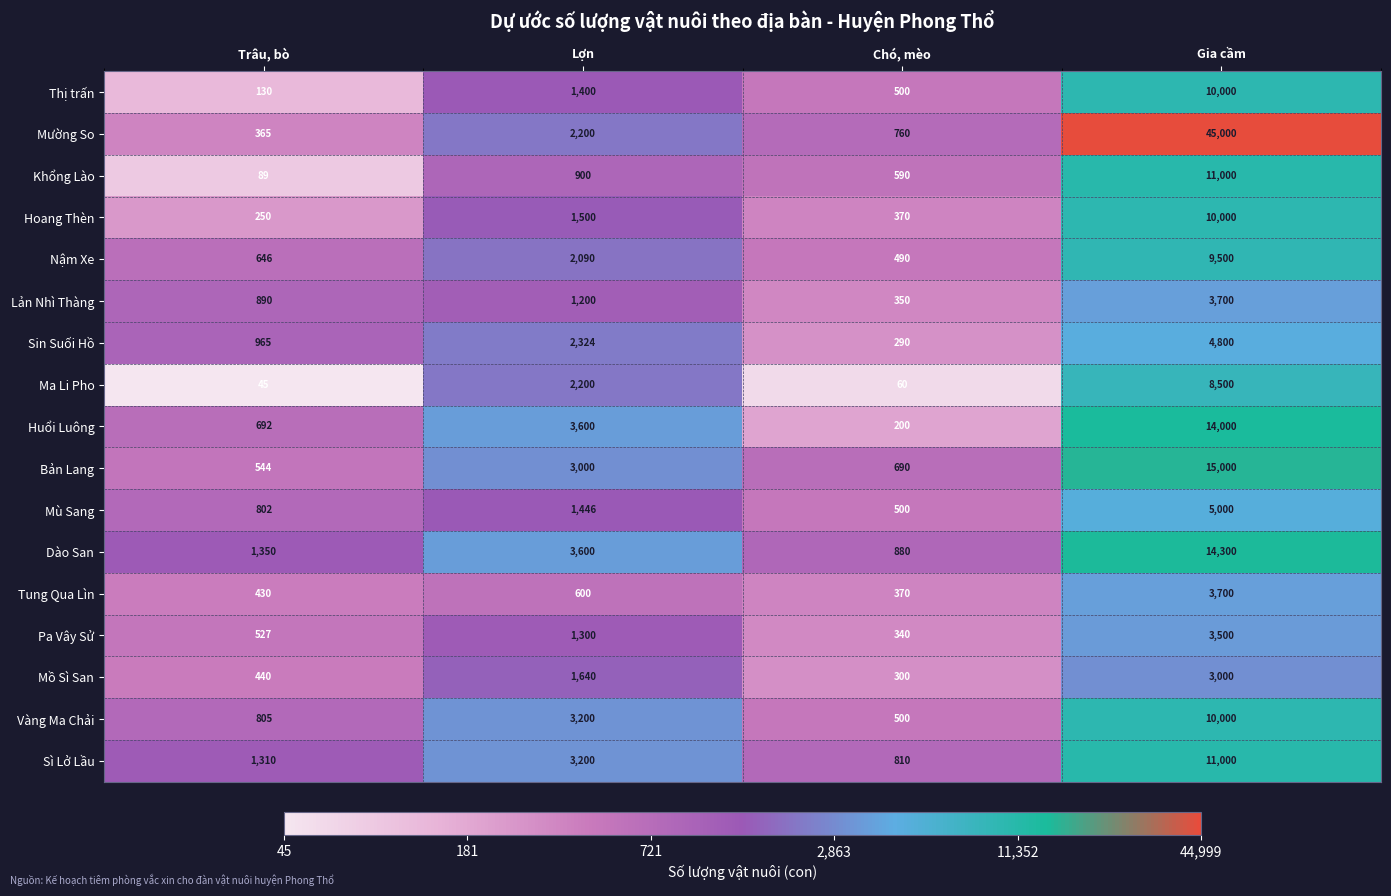

The Ma Li Pho series shows 79 at Trâu, bò. True or false?

False